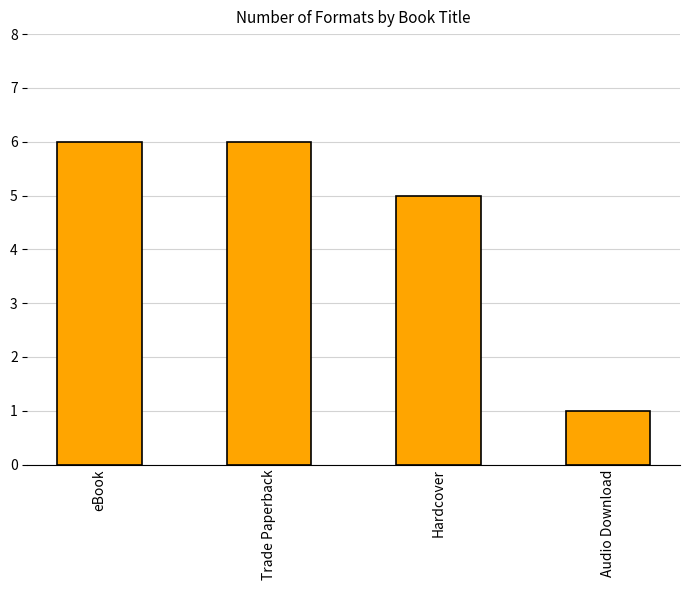

What is the ratio of the value at Trade Paperback to the value at eBook?

1.0